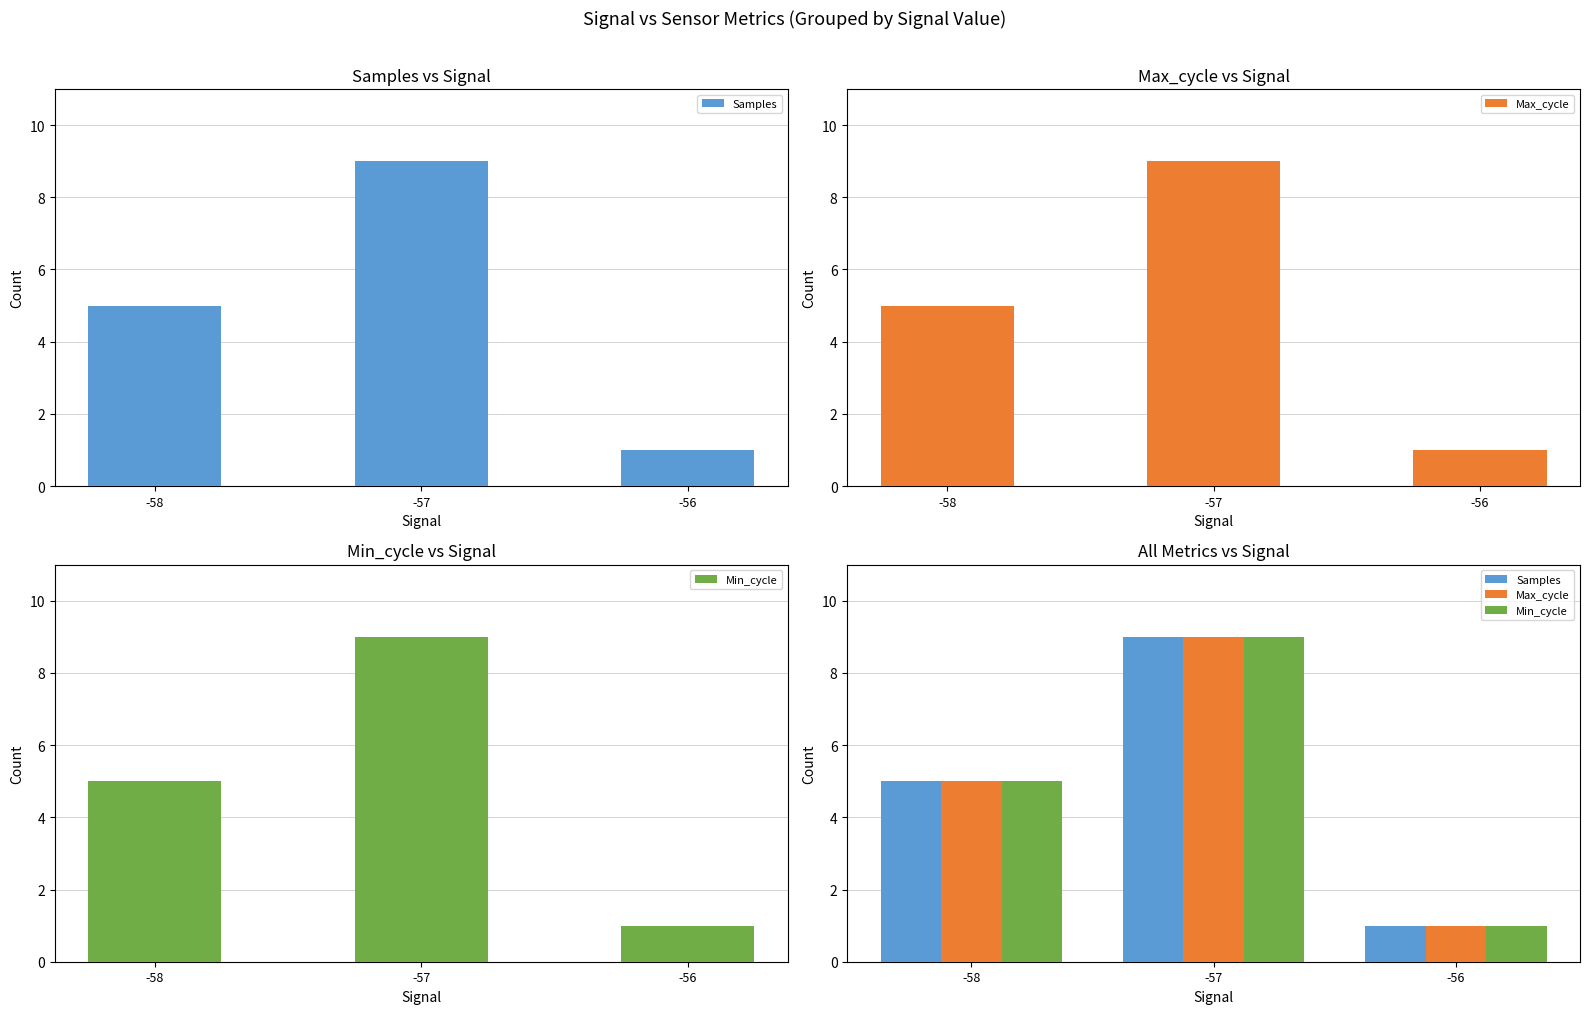

What is the total value across all series at -56?

3